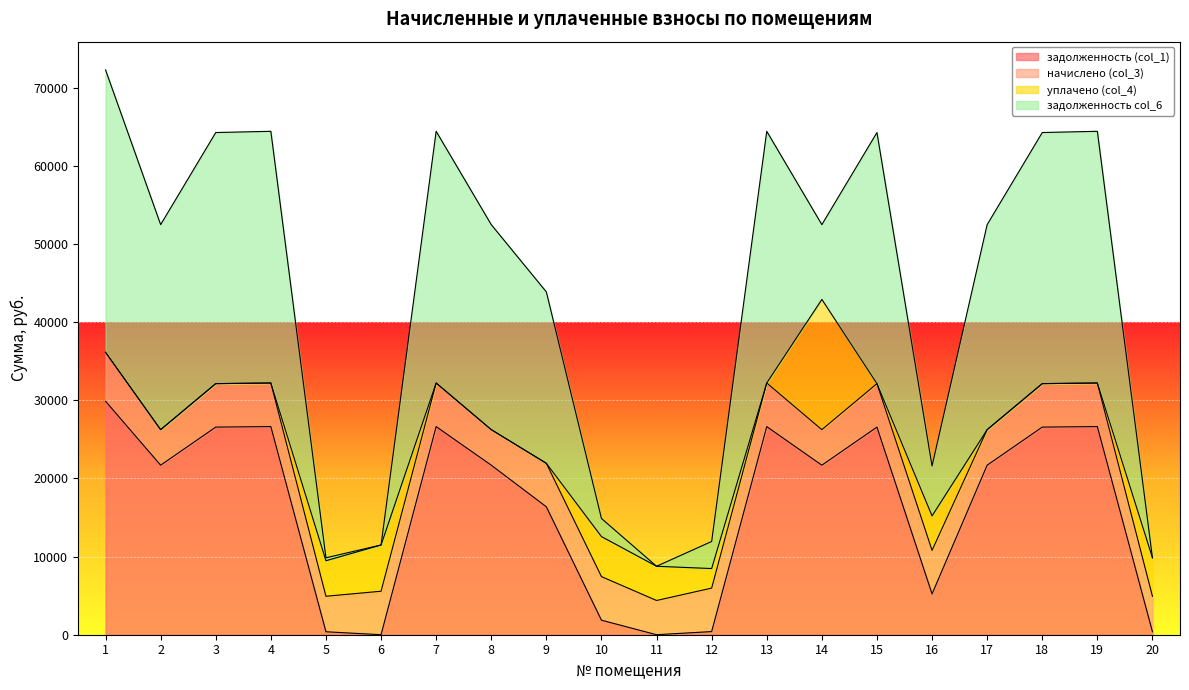

Which category has the lowest value across all series?

11